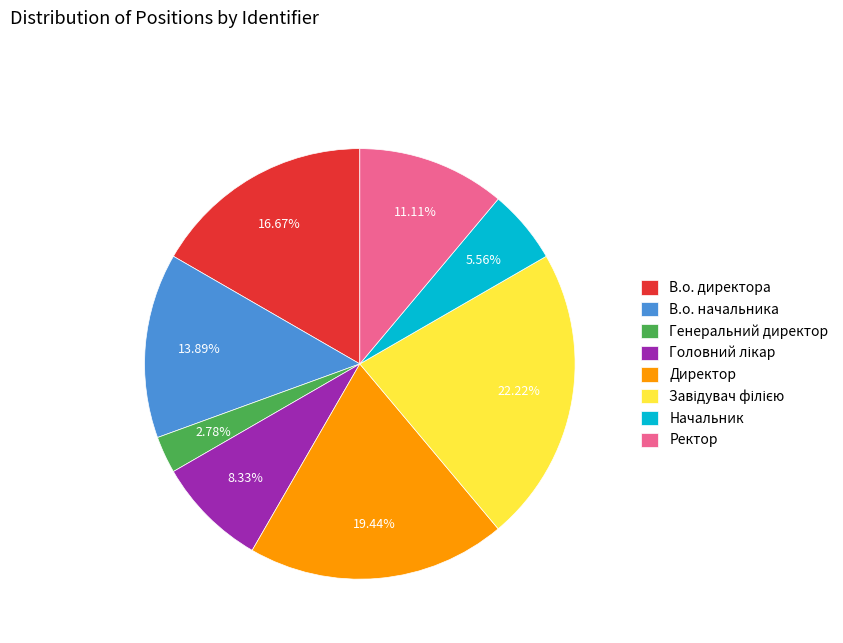

Which category has the smallest portion of the pie?

Генеральний директор